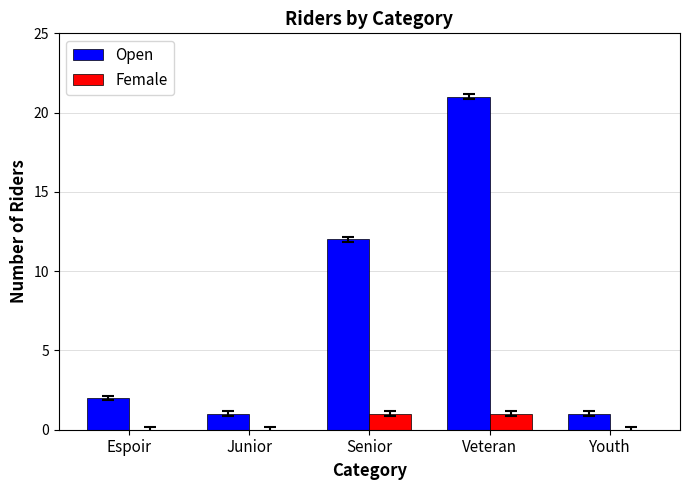

What is the spread (max minus min) of values at Junior?

1